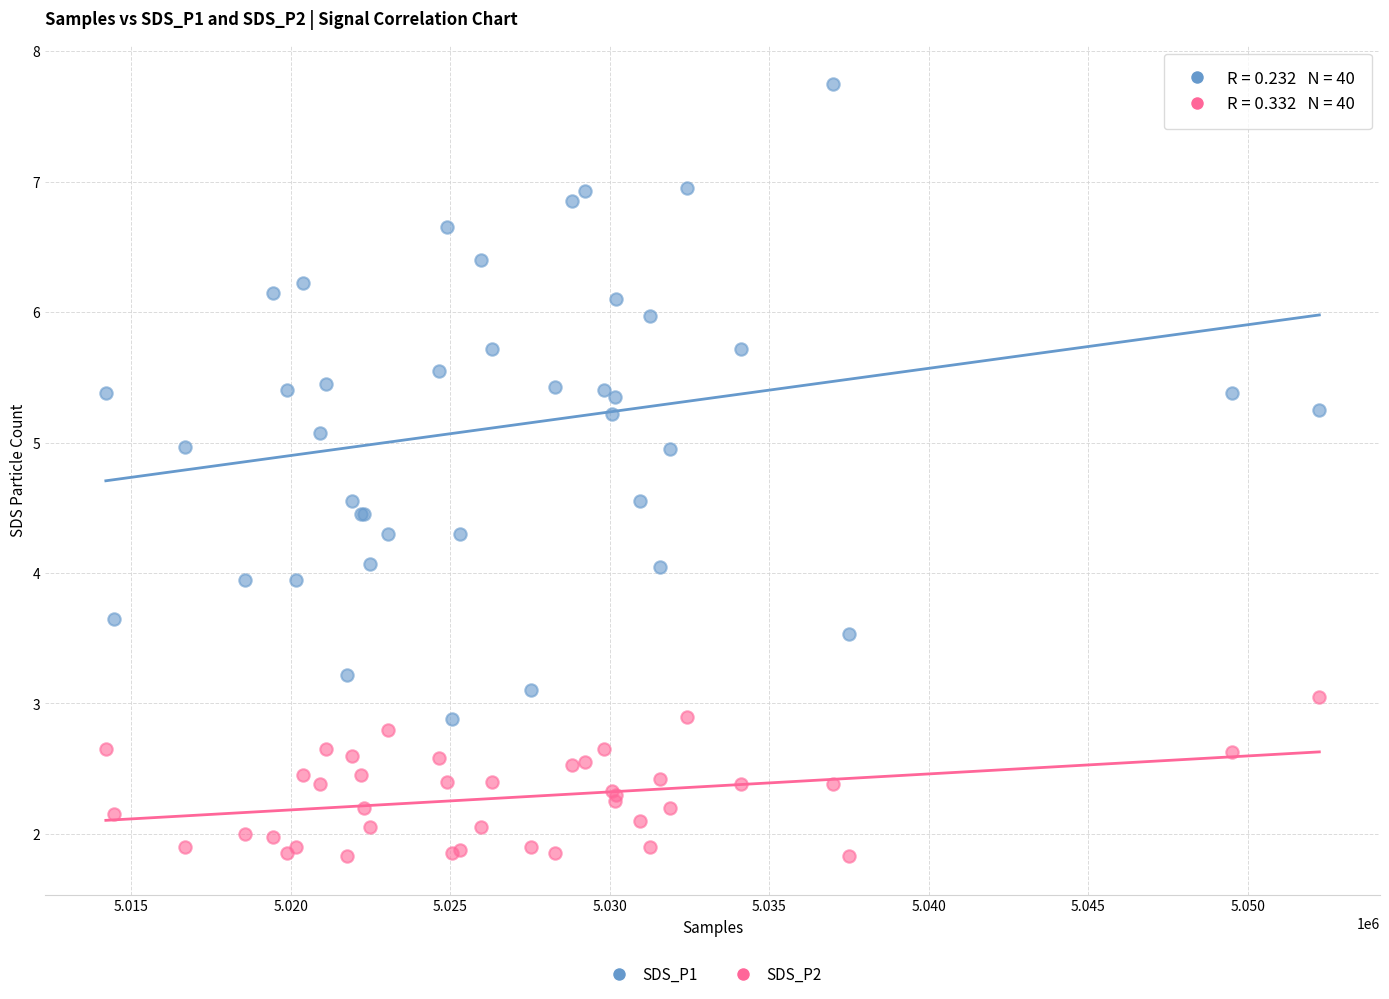

Which series reaches the minimum Y coordinate?

SDS_P2